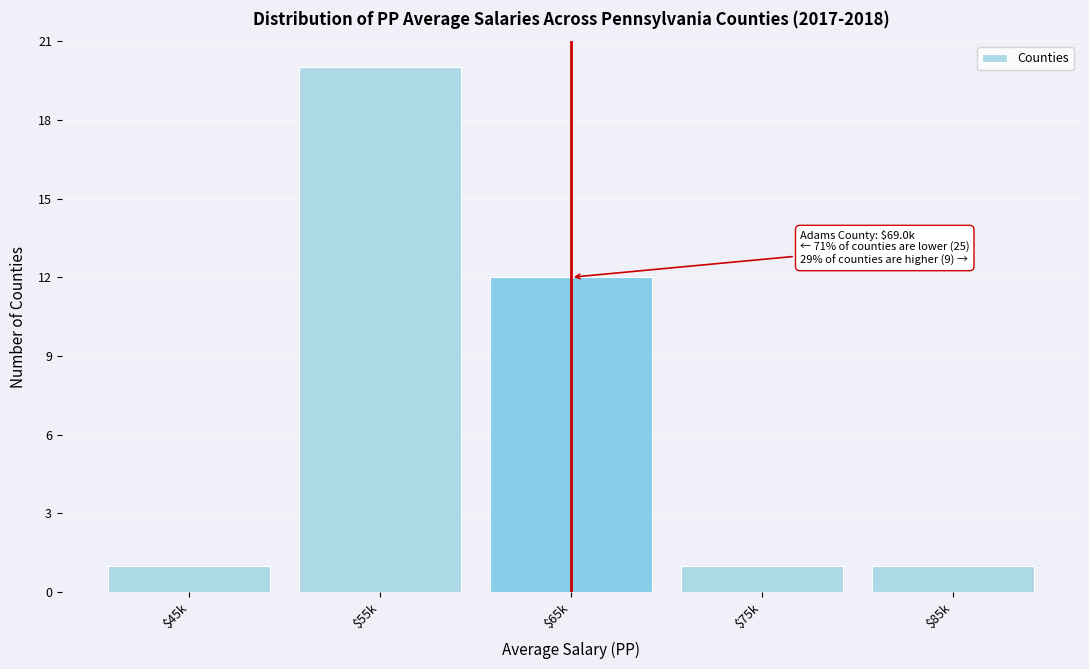

Reading right to left, what are all the values shown in this chart?

1	1	12	20	1